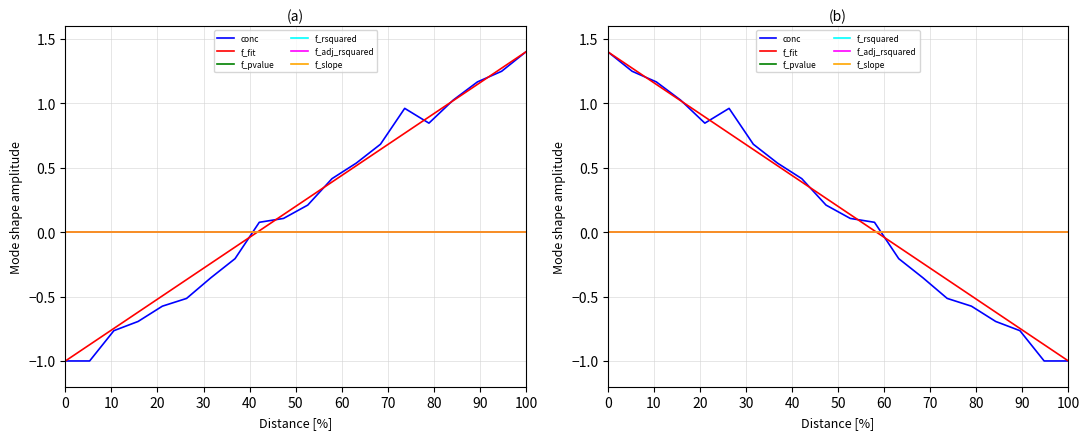

Which series has the largest total across all categories?

f_fit